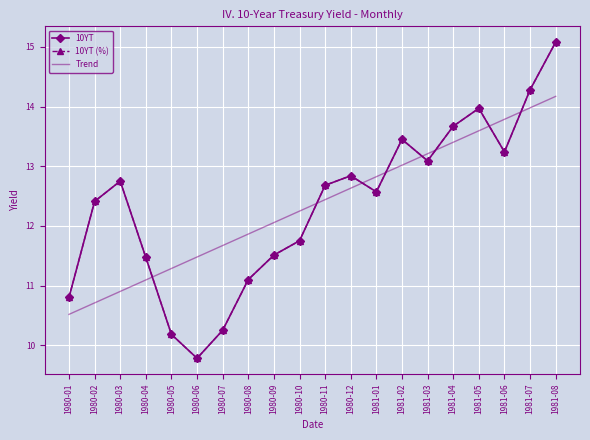

Where is the first local minimum for 10YT (%)?

1980-06